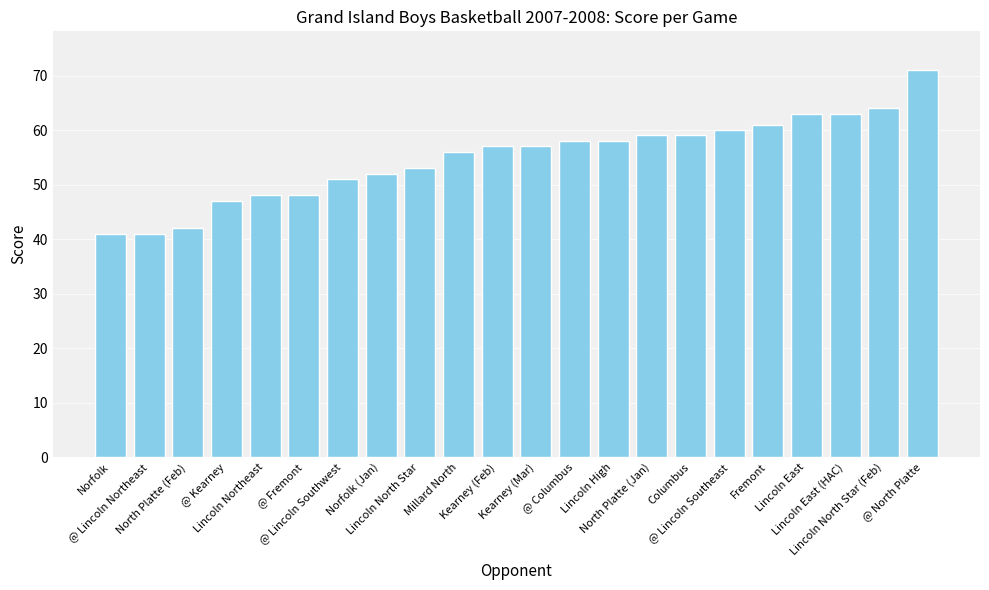

Where is the data nearest to the value 56?

Millard North